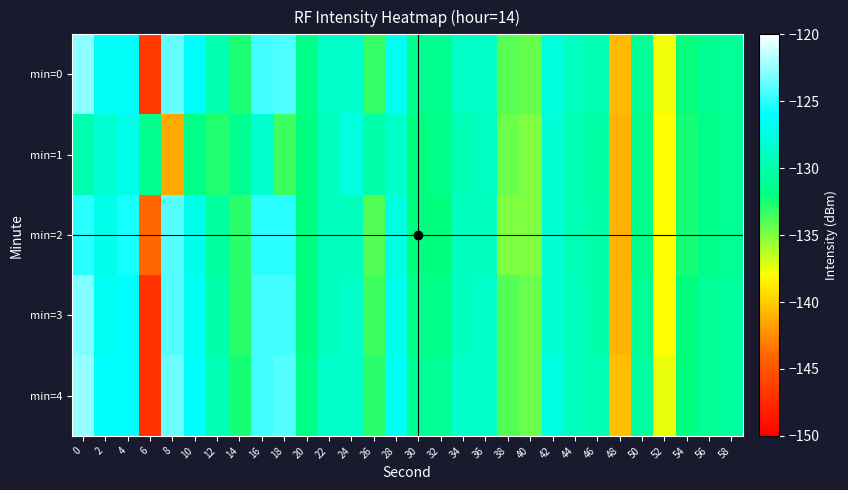

Reading left to right, extract all data points from this chart.

0: -122.7	-126.3	-126.2	-146.6	-123.6	-126.1	-129.8	-132.7	-124.5	-124.2	-131.5	-128.5	-128.5	-133.3	-126.7	-131.3	-131.2	-128.7	-128.5	-134.1	-134.4	-127.6	-129.0	-129.7	-140.7	-130.9	-137.7	-132.1	-131.1	-130.8
1: -129.8	-128.2	-126.9	-131.4	-141.4	-131.7	-132.8	-131.1	-128.3	-133.5	-132.0	-129.0	-127.5	-130.0	-128.5	-132.0	-131.5	-129.5	-128.8	-134.5	-135.0	-128.0	-129.5	-130.2	-141.0	-131.5	-138.0	-132.5	-131.5	-131.0
2: -125.0	-127.0	-125.5	-144.0	-124.0	-127.0	-130.5	-133.0	-125.0	-125.0	-132.0	-129.0	-129.0	-134.0	-127.5	-132.0	-132.0	-129.0	-129.0	-135.0	-135.0	-128.0	-129.5	-130.0	-141.0	-131.5	-138.0	-132.5	-131.5	-131.0
3: -123.0	-126.5	-126.0	-147.0	-124.0	-126.5	-130.0	-133.0	-124.5	-124.5	-132.0	-129.0	-128.5	-133.5	-127.0	-131.5	-131.5	-129.0	-128.5	-134.0	-134.5	-128.0	-129.0	-130.0	-141.0	-131.0	-138.0	-132.0	-131.0	-130.5
4: -122.5	-126.0	-126.0	-147.0	-123.5	-126.0	-129.5	-132.5	-124.5	-124.0	-131.5	-128.5	-128.5	-133.0	-126.5	-131.0	-131.0	-128.5	-128.5	-134.0	-134.5	-127.5	-129.0	-129.5	-140.5	-130.5	-137.5	-132.0	-131.0	-130.5